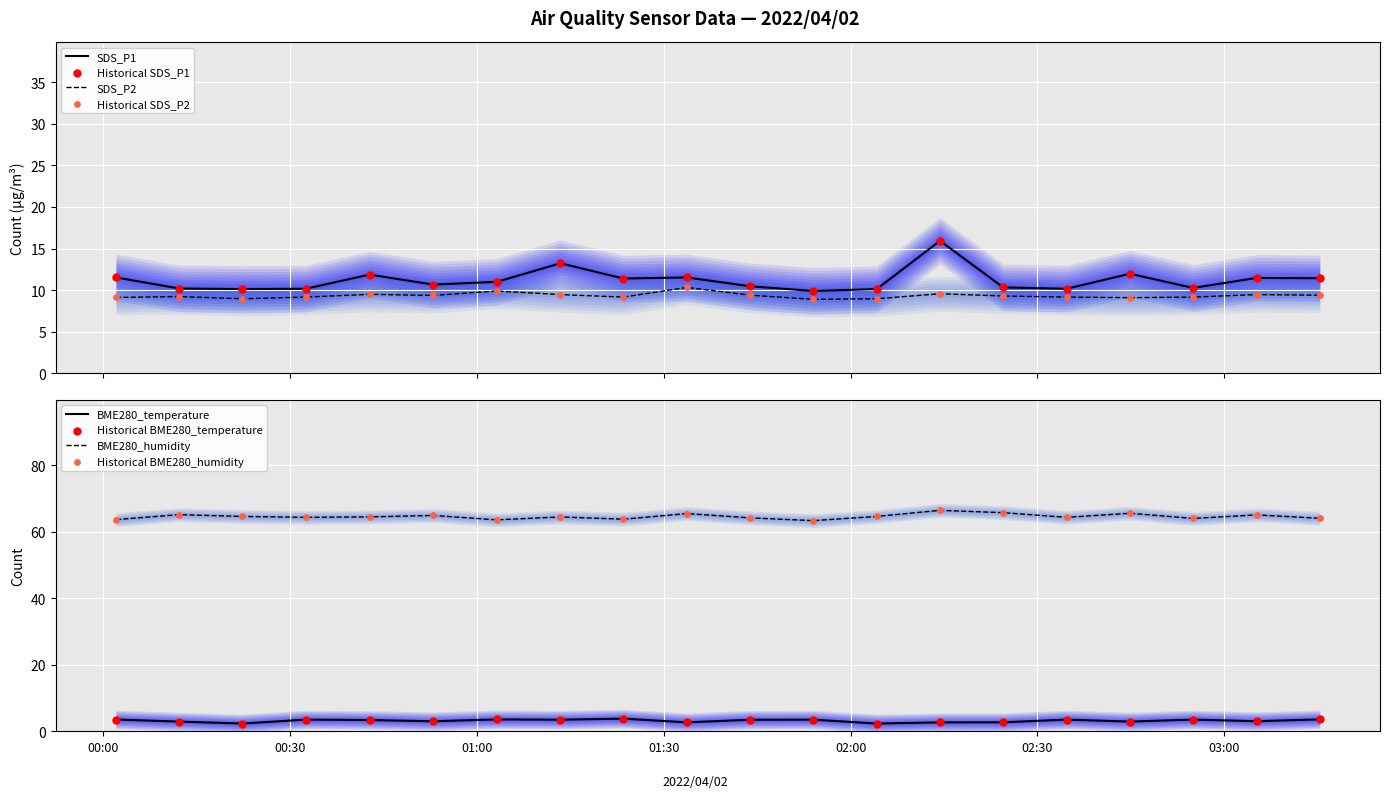

What are all the series names shown in the legend?

SDS_P1, SDS_P2, BME280_temperature, BME280_humidity